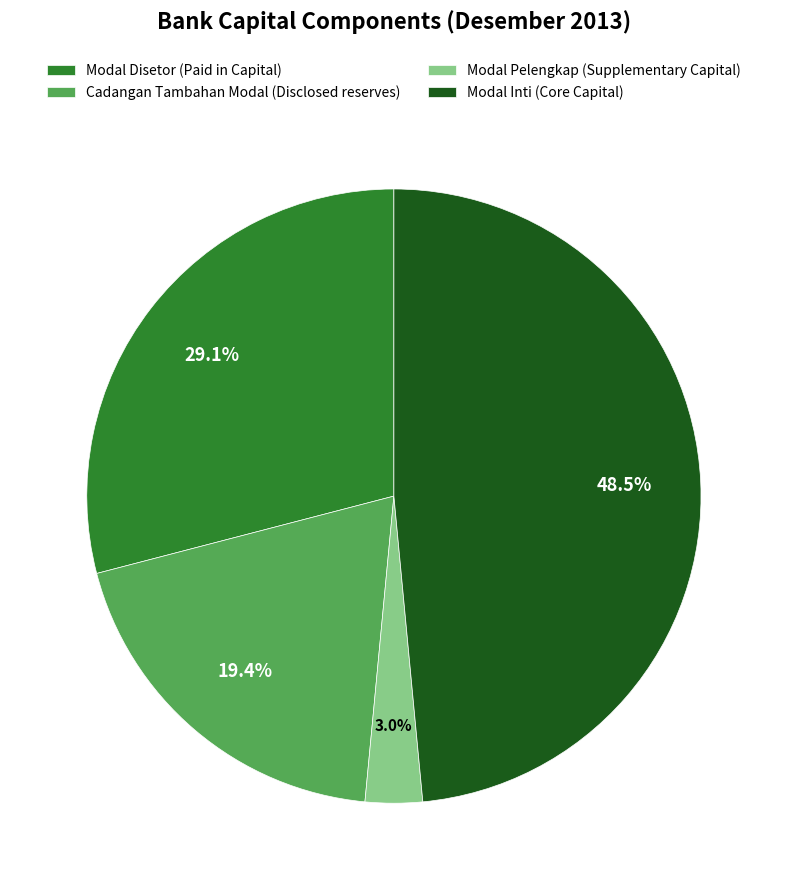

How much of the chart is everything except Modal Disetor (Paid in Capital)?

70.9%